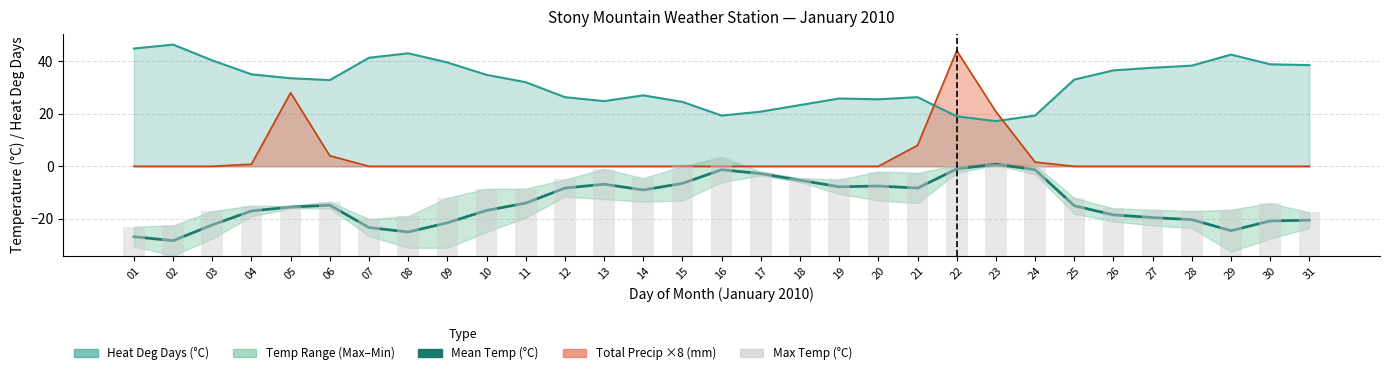

Count the number of categories in the chart.

31